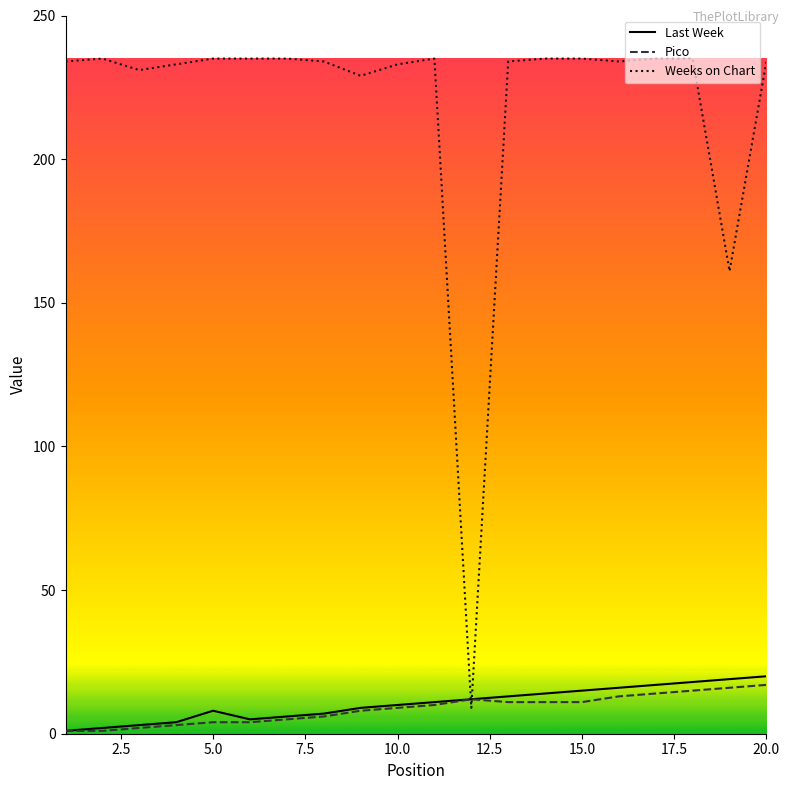

Which series ends up on top after the final intersection of Pico and Weeks on Chart?

Weeks on Chart